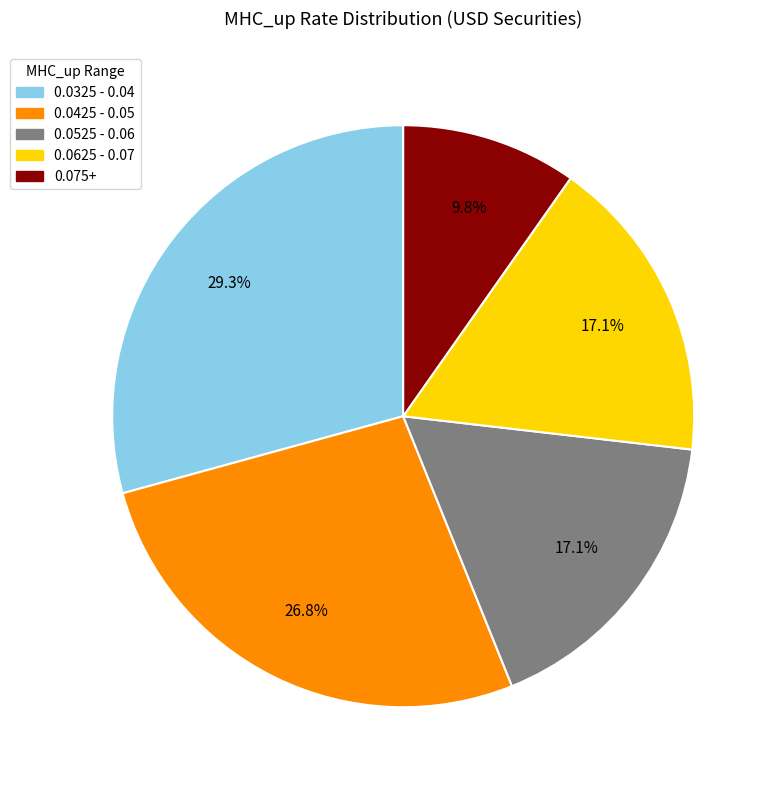

Is there a majority slice in this chart?

No